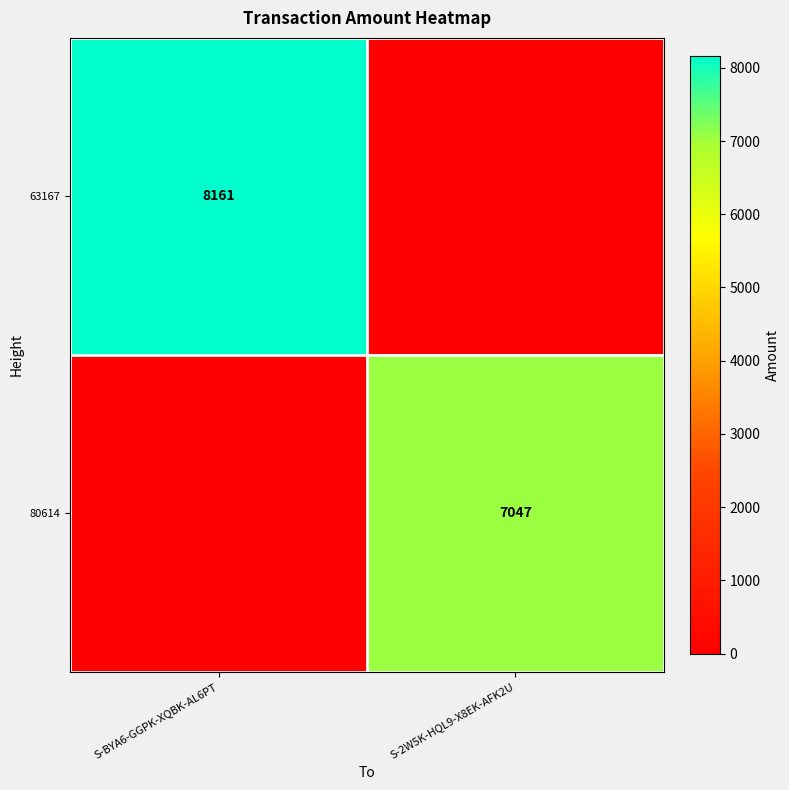

The 63167 series shows 1779 at S-BYA6-GGPK-XQBK-AL6PT. True or false?

False